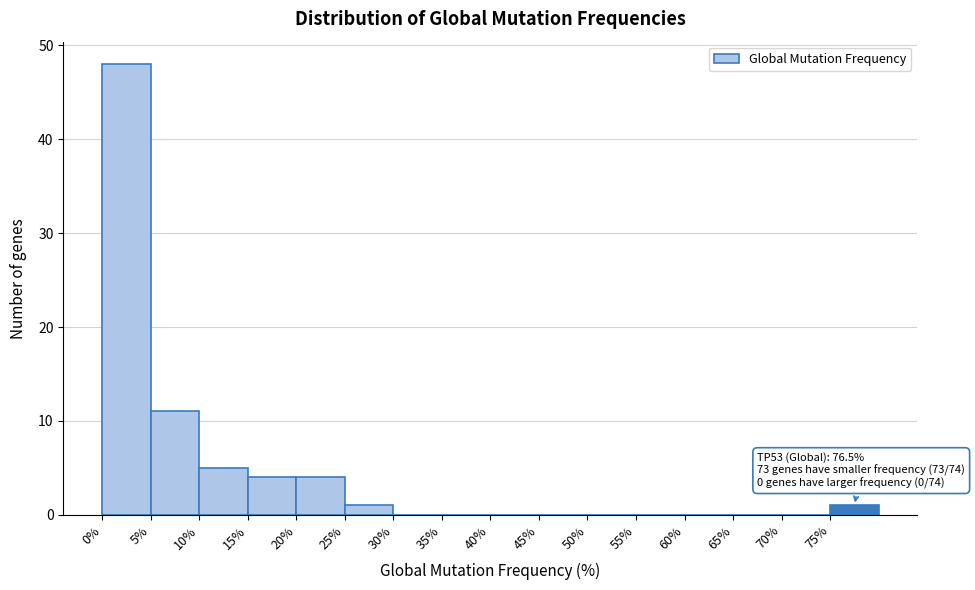

Which range on the x-axis has the tallest bar?

0 to 5